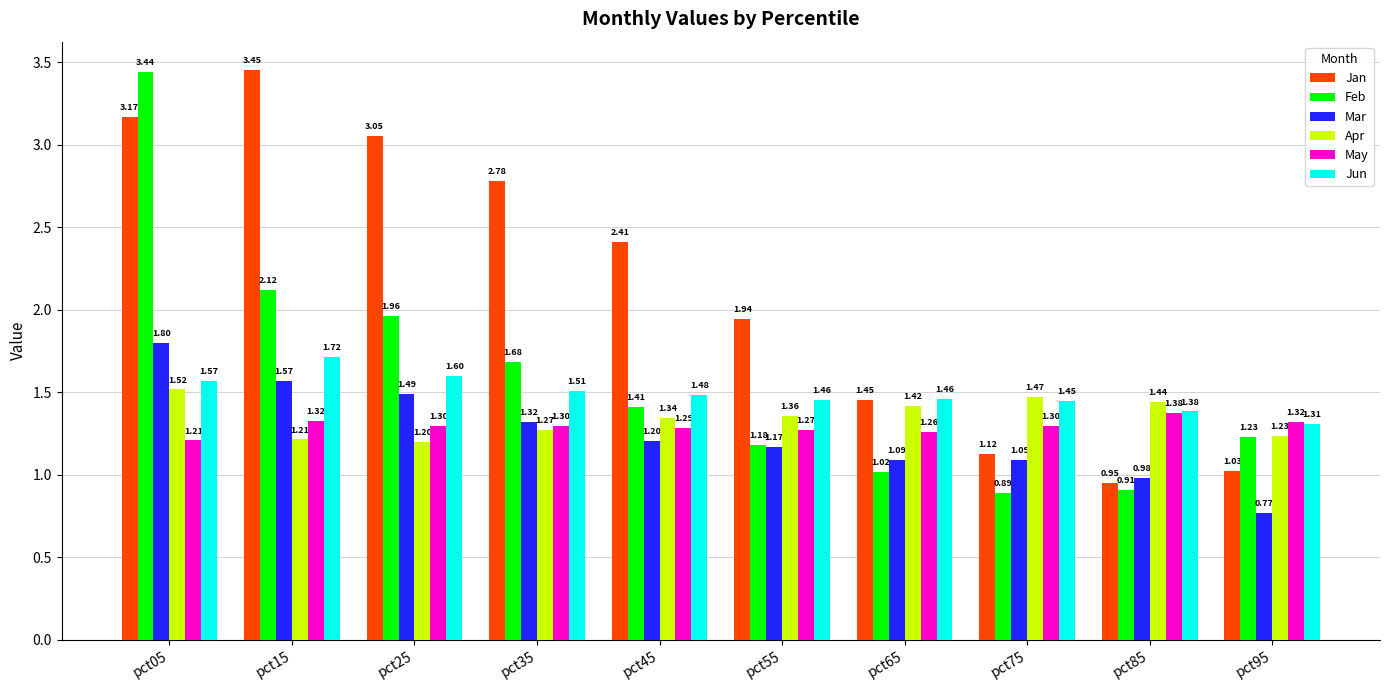

What is the sum of all Mar values?

12.5